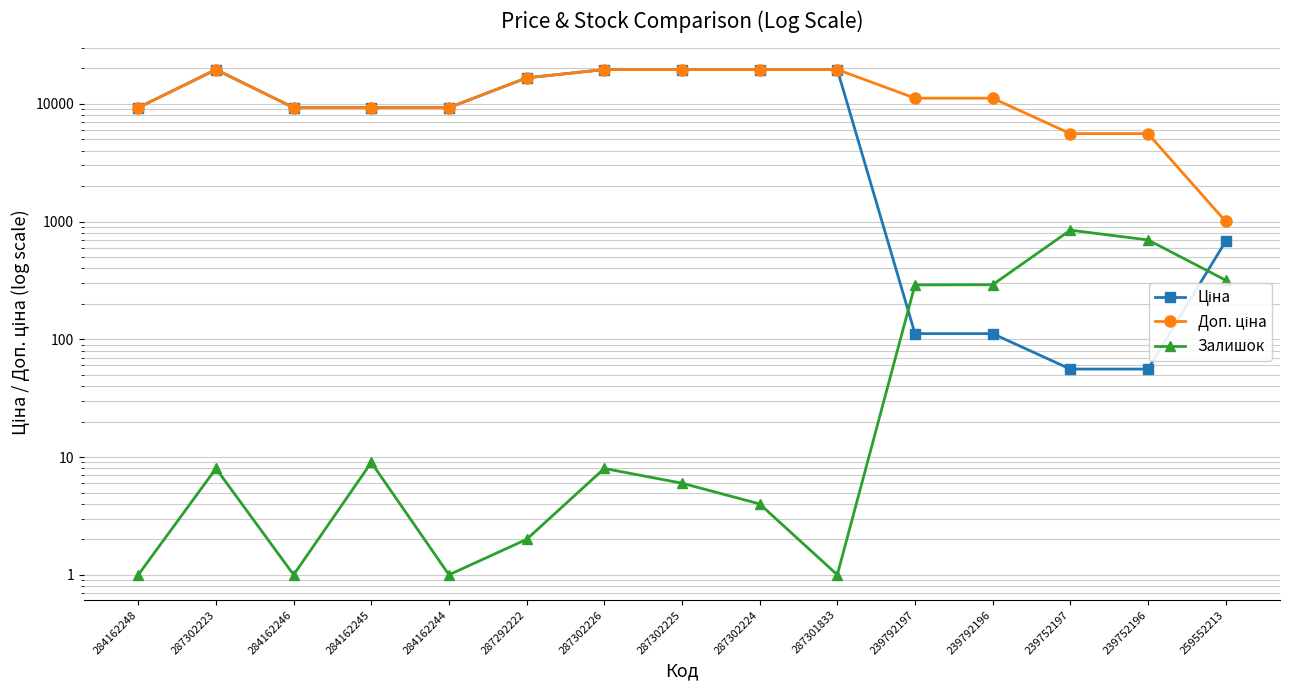

In Ціна, how many points are higher than both neighbors (excluding endpoints)?

1